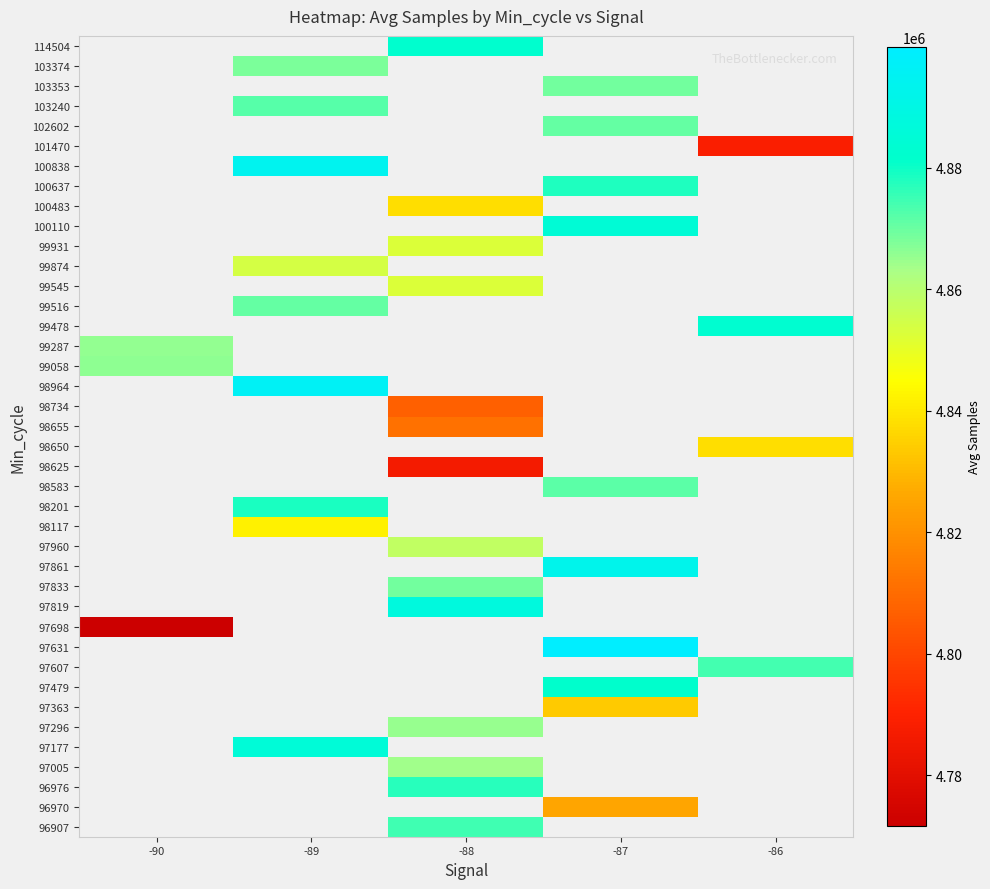

At which category does the chart reach its peak across all series?

-87